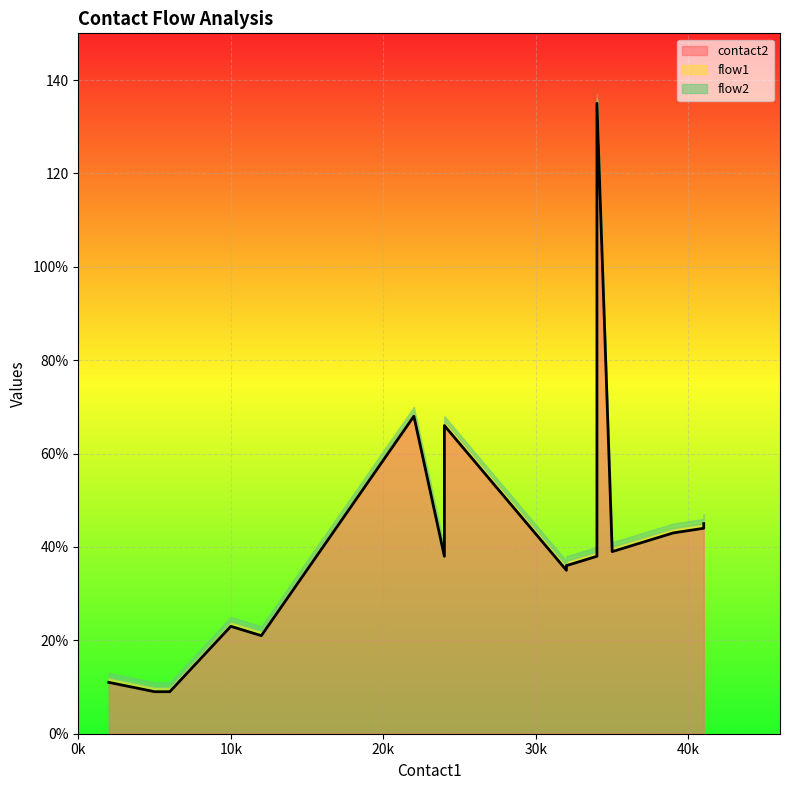

Rank the series by their maximum value, from lowest to highest.

flow1, flow2, contact2